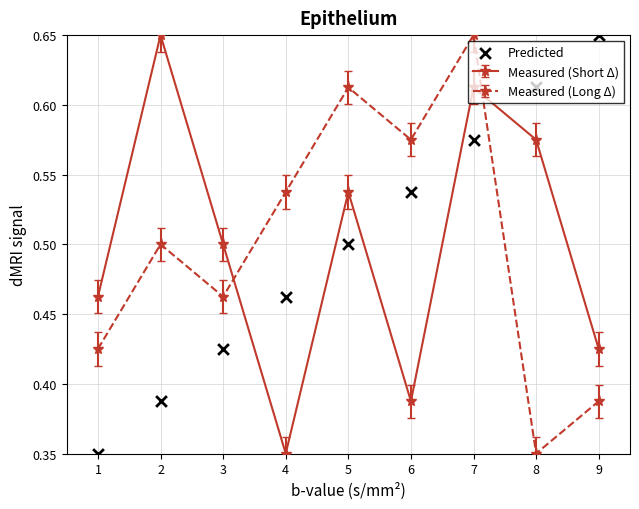

True or false: Measured (Short Δ) and Measured (Long Δ) cross at least once.

True